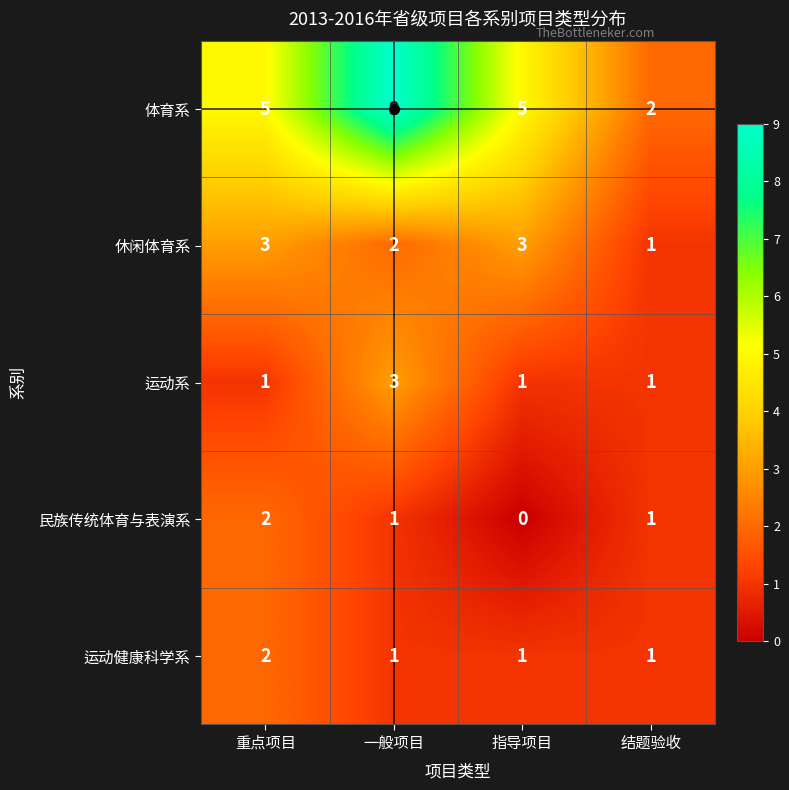

Which series changed the most between 一般项目 and 结题验收?

体育系